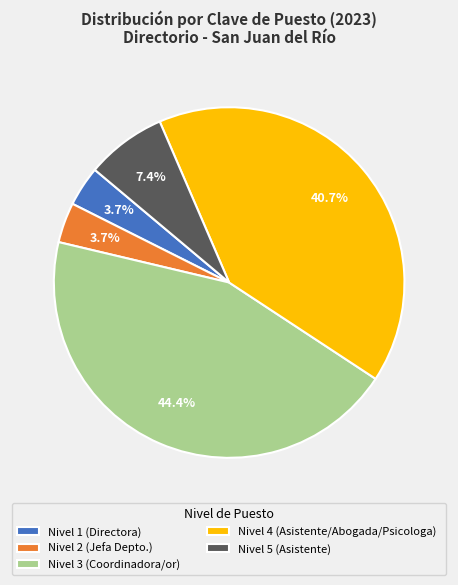

Does any single category account for the majority?

No